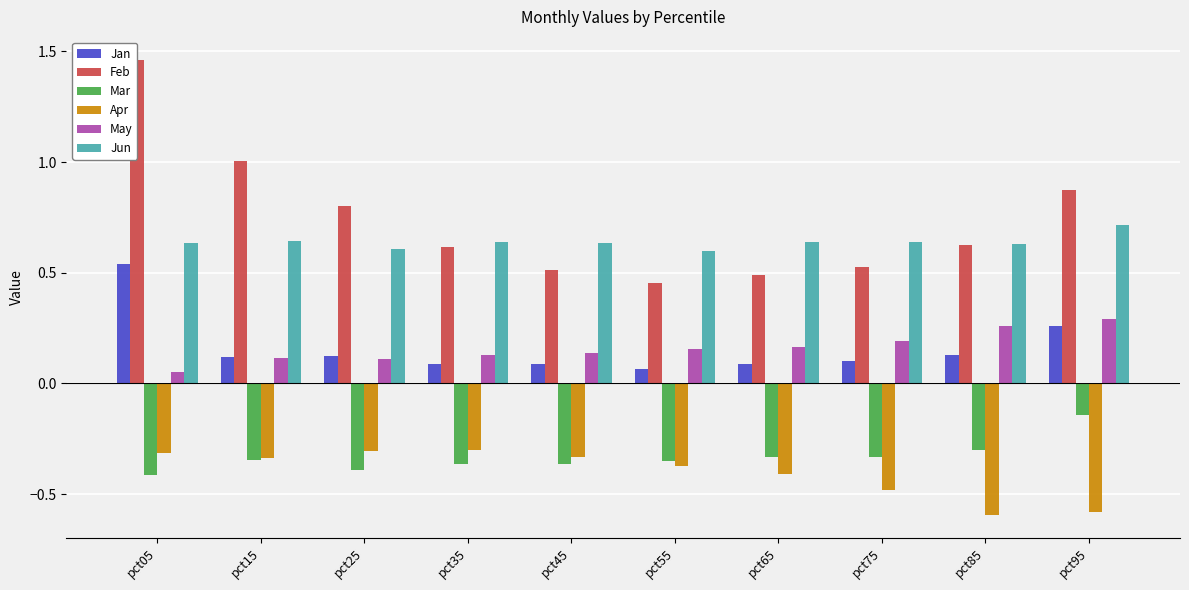

What is the value of the Mar bar at the 8th from the left?

-0.3